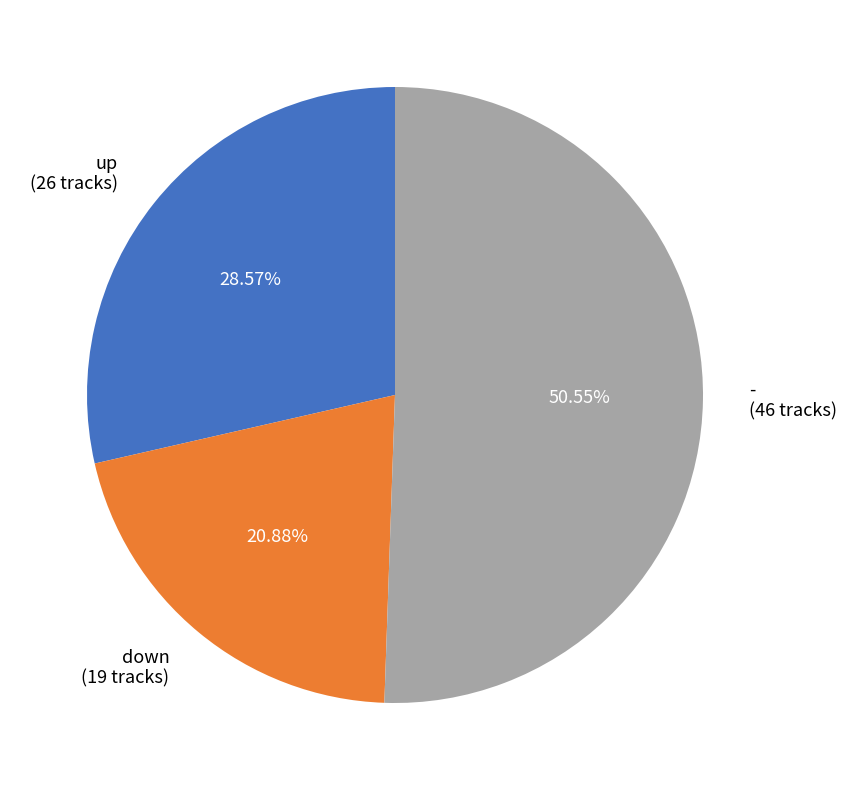

Is there any slice that represents more than half of the pie?

Yes